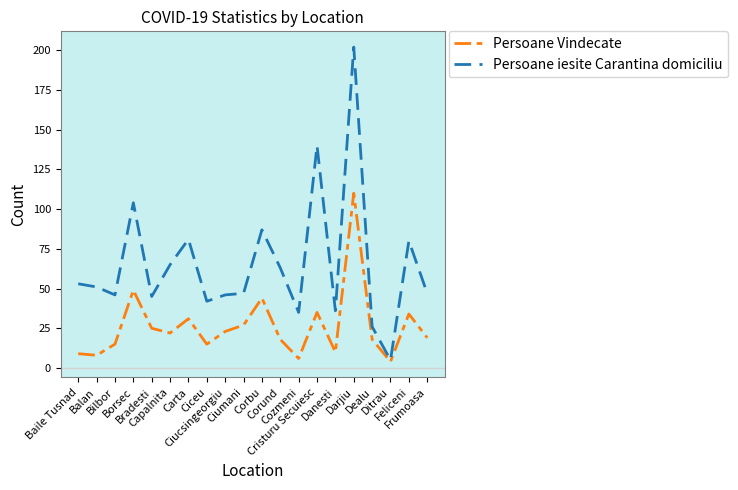

Rank the series by their average value, from highest to lowest.

Persoane iesite Carantina domiciliu, Persoane Vindecate